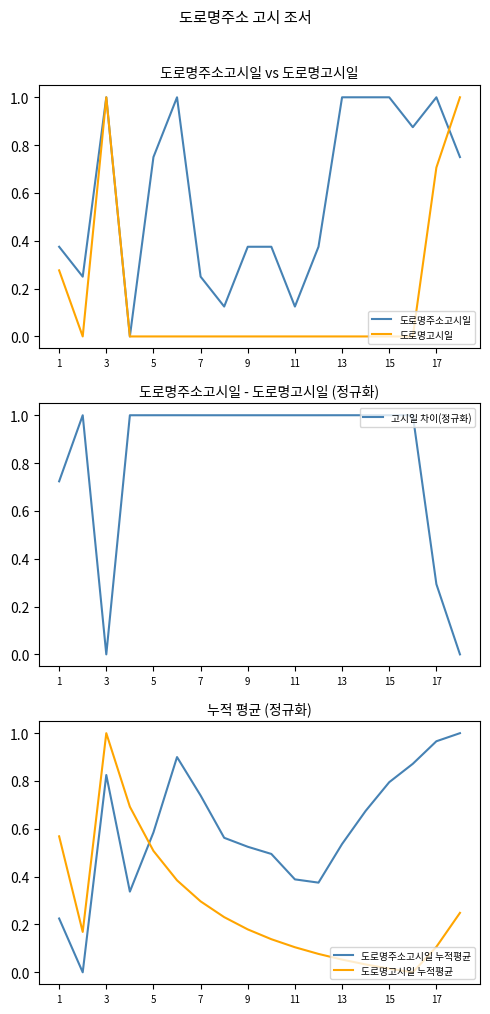

Which series ends up on top after the final intersection of 도로명고시일 누적평균 and 도로명주소고시일 누적평균?

도로명주소고시일 누적평균